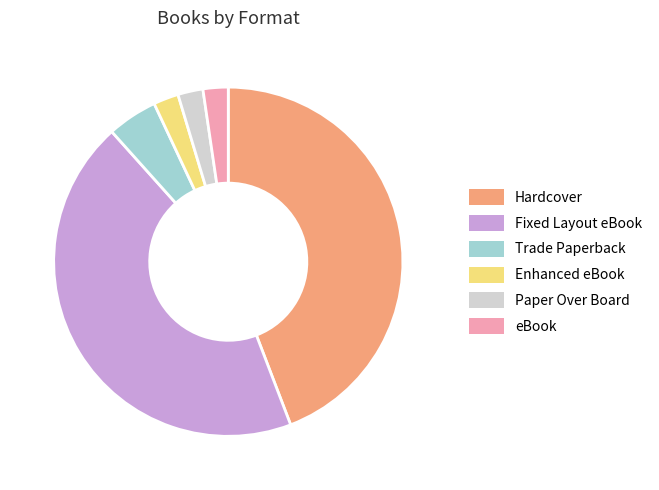

Between Paper Over Board and Trade Paperback, which is larger?

Trade Paperback